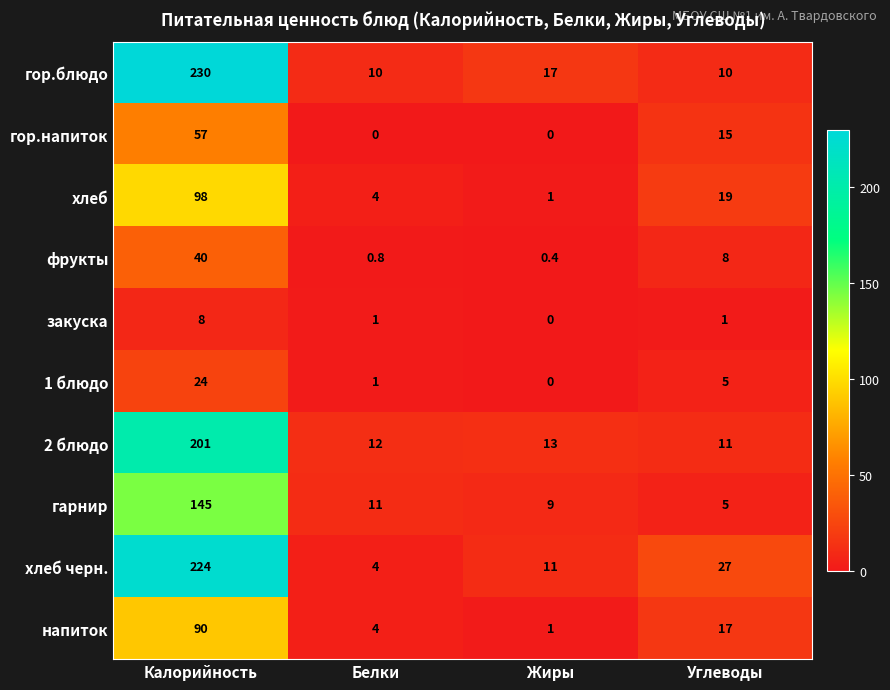

What is the spread (max minus min) of values at Калорийность?

222.0